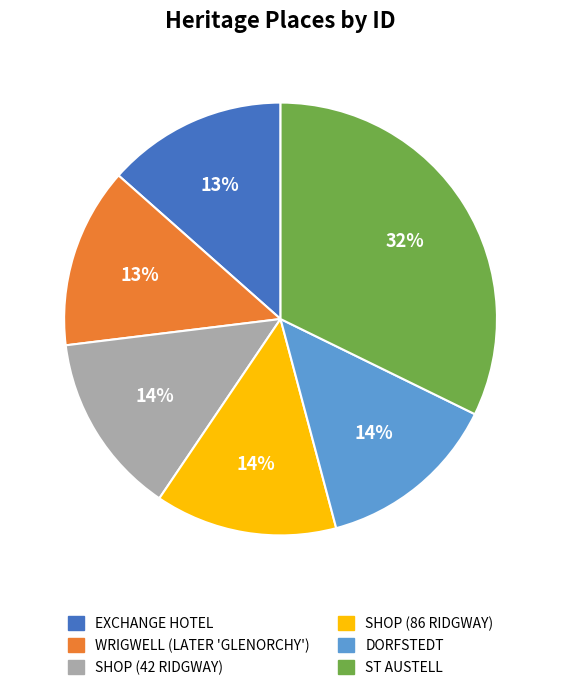

To the nearest percent, what portion does ST AUSTELL represent?

32%